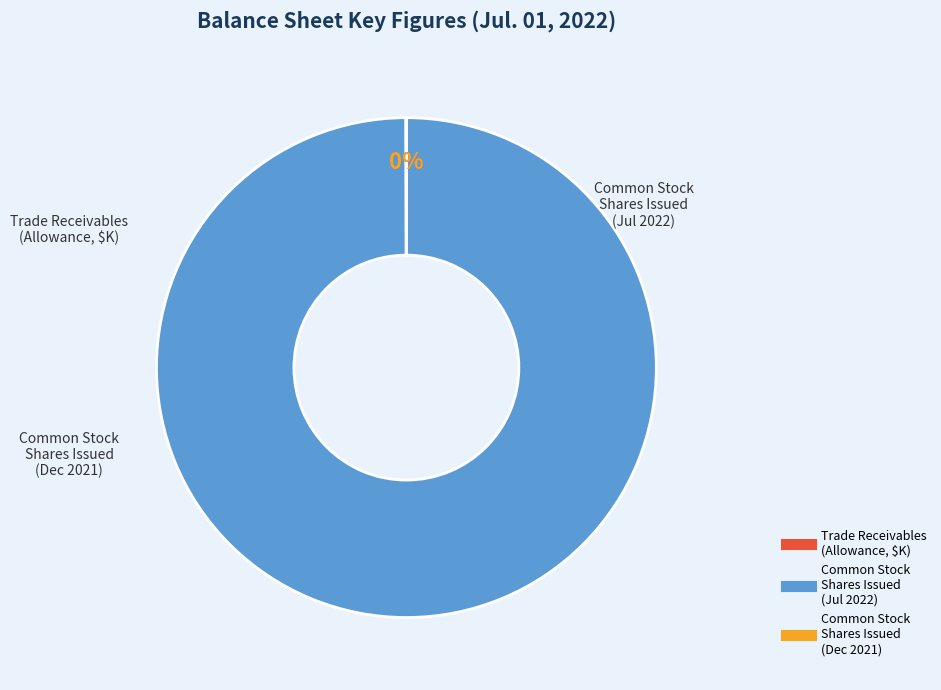

To the nearest percent, what is the average slice percentage?

33%